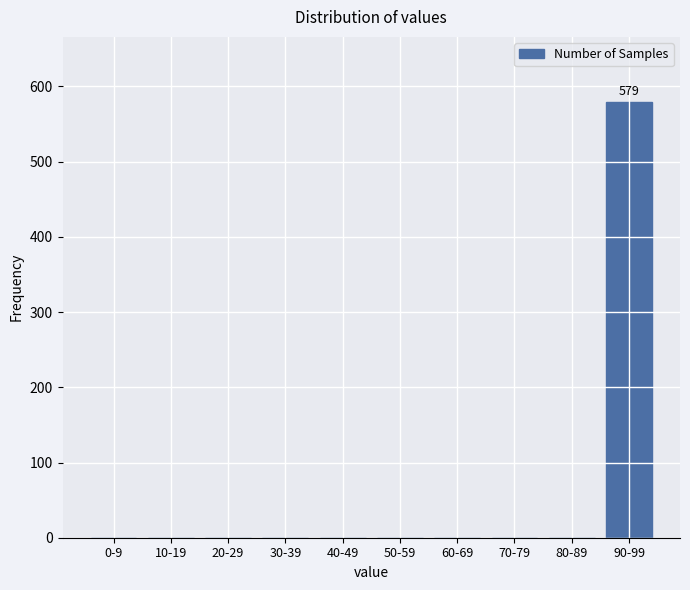

Reading left to right, transcribe all the data shown in this chart.

0-9=0	10-19=0	20-29=0	30-39=0	40-49=0	50-59=0	60-69=0	70-79=0	80-89=0	90-99=579